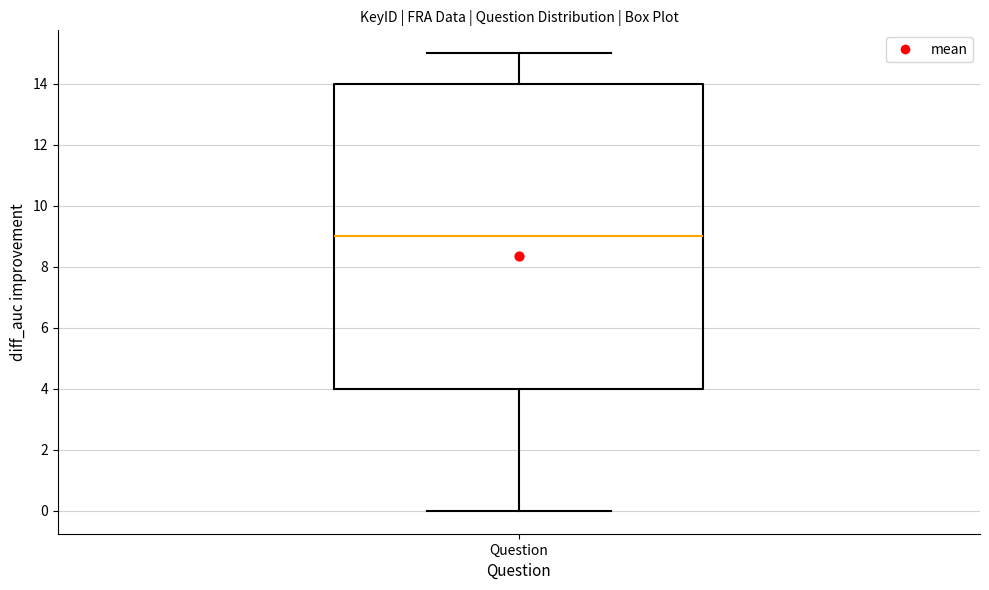

Where does the upper whisker of the box for Question end on the y-axis? The values are not printed on the chart, so give them approximately, as read against the axis.

15